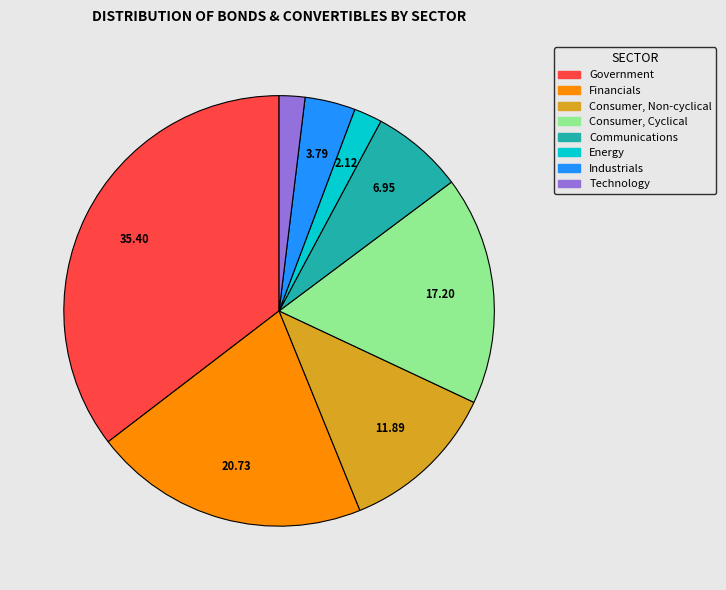

How many segments does this pie chart have?

8